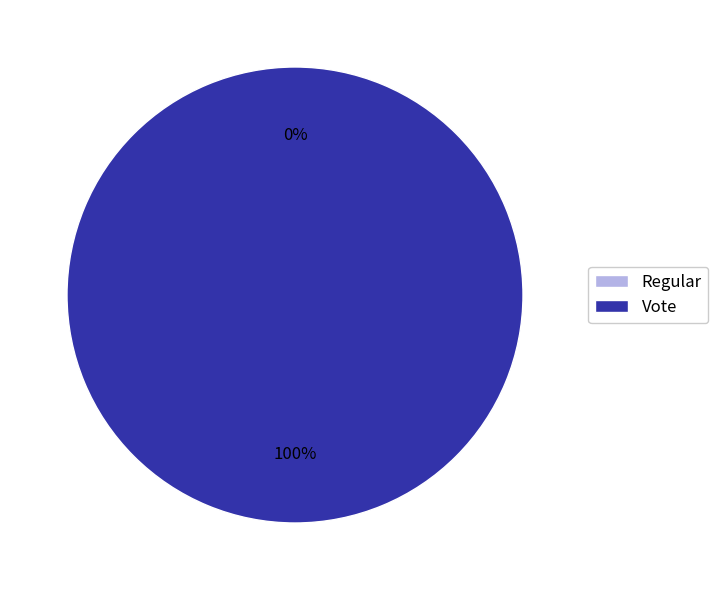

The Regular slice represents 0% of the pie. True or false?

True